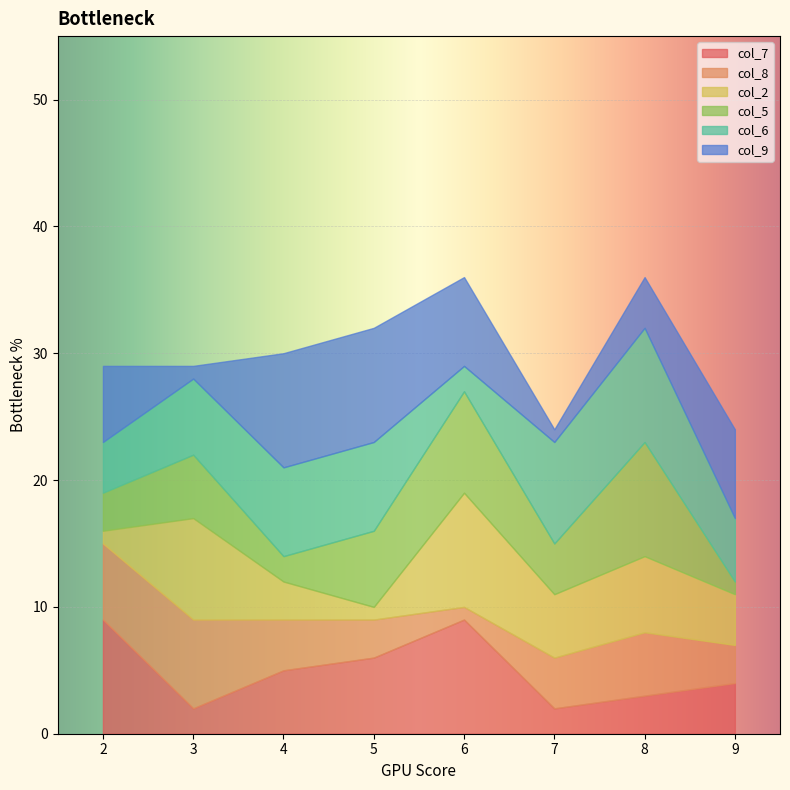

Which series has the largest total across all categories?

col_6